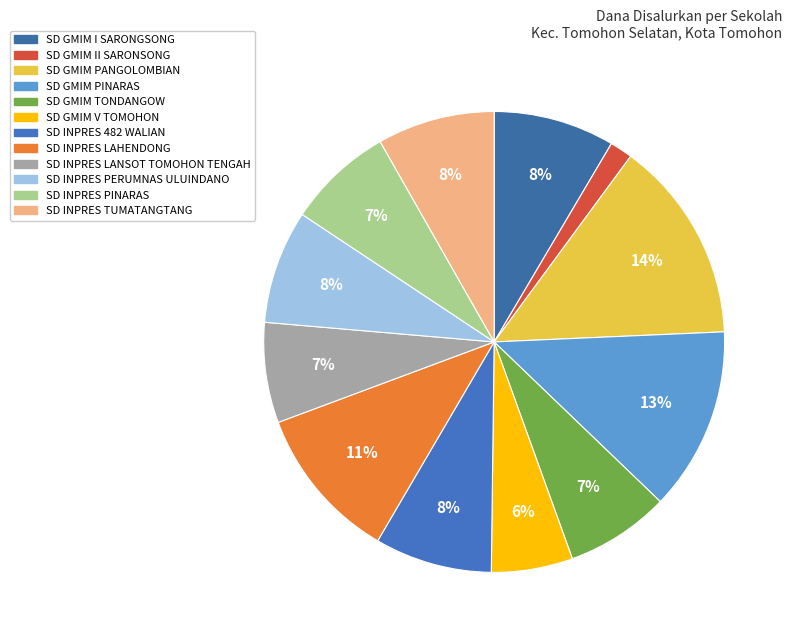

What is the largest slice in the pie chart?

SD GMIM PANGOLOMBIAN